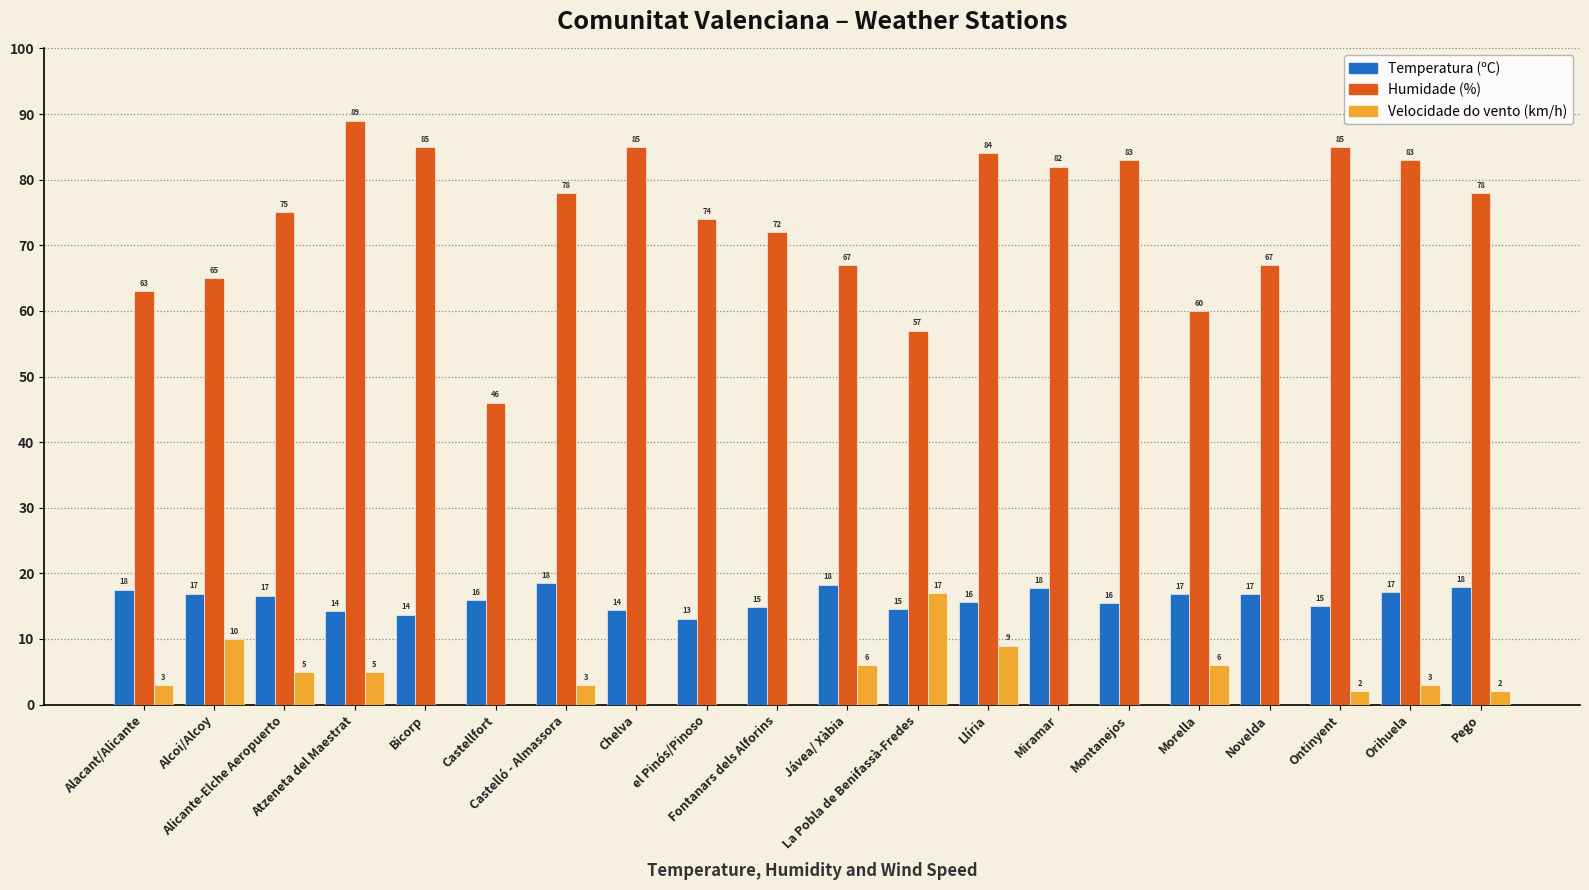

What is the sum of all Humidade (%) values?

1478.0